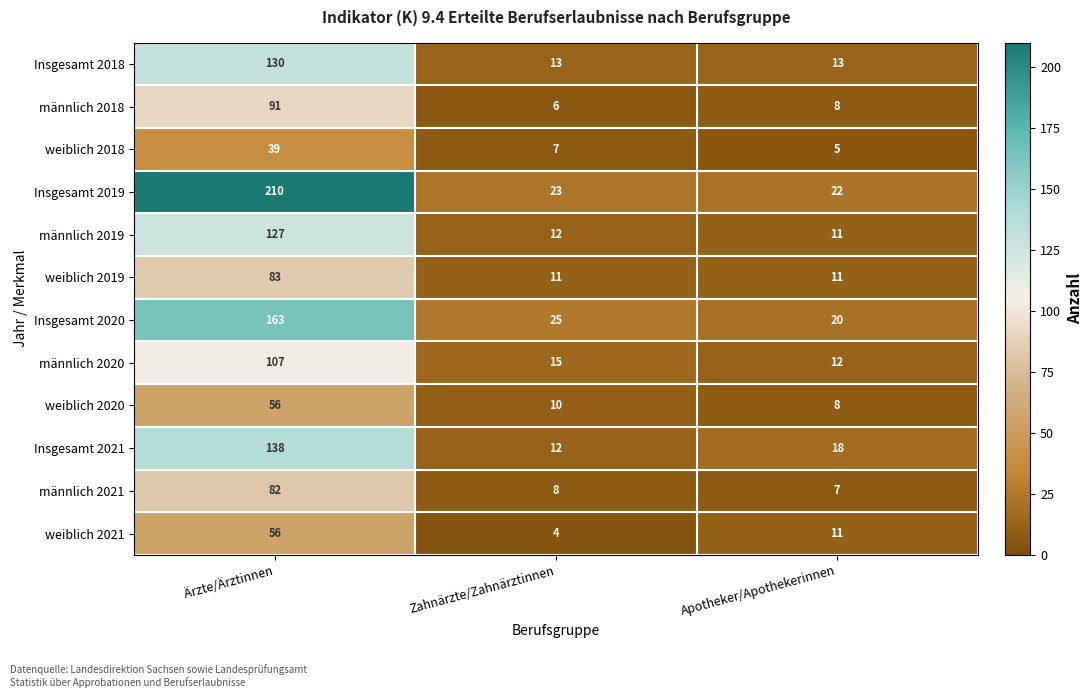

At which label does weiblich 2018 reach its minimum?

Apotheker/Apothekerinnen